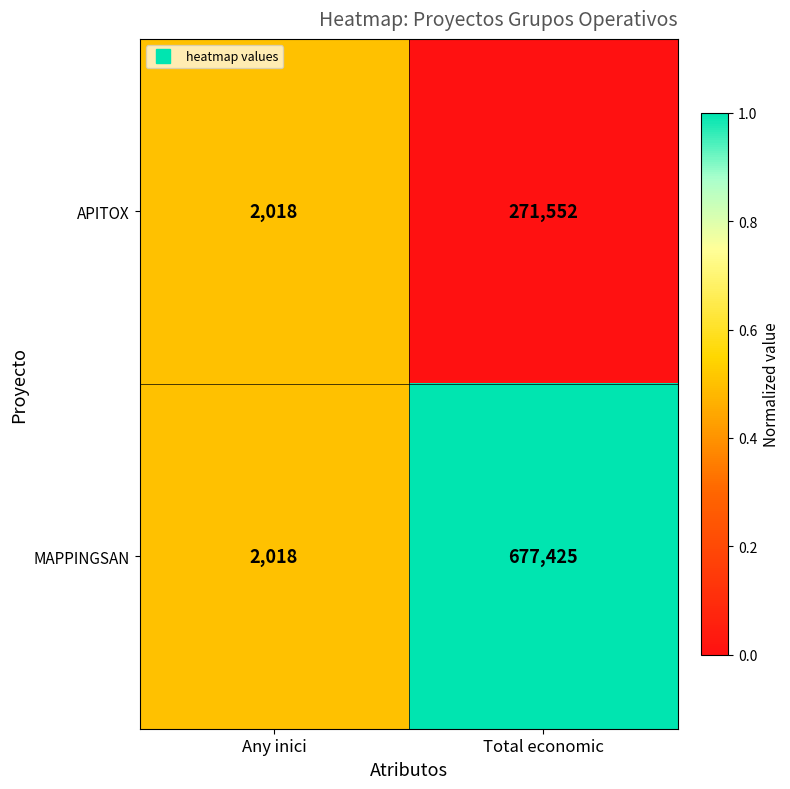

The APITOX series shows 2018 at Any inici. True or false?

True